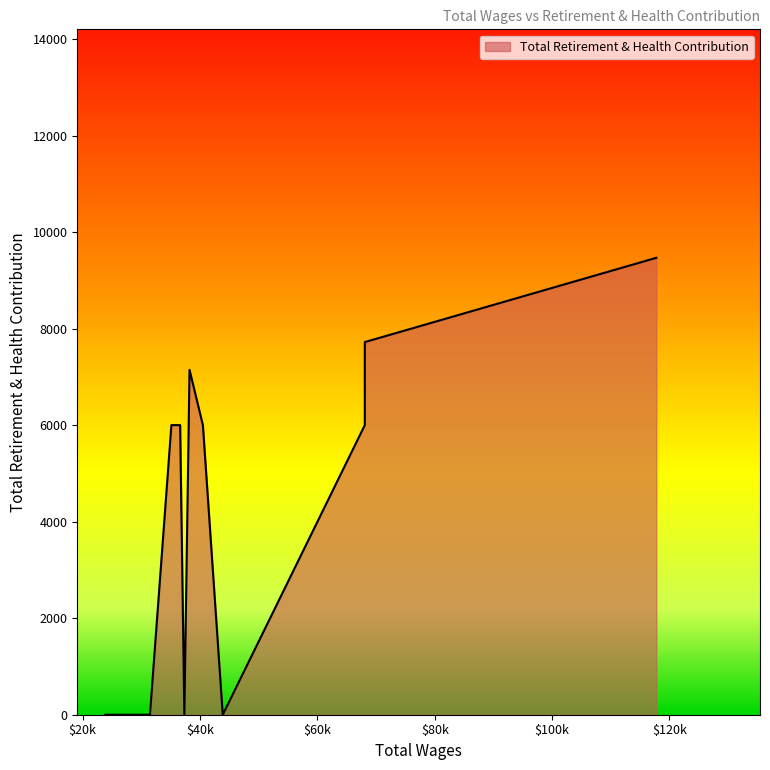

The chart shows a value of 7721 at 68079.0. True or false?

True